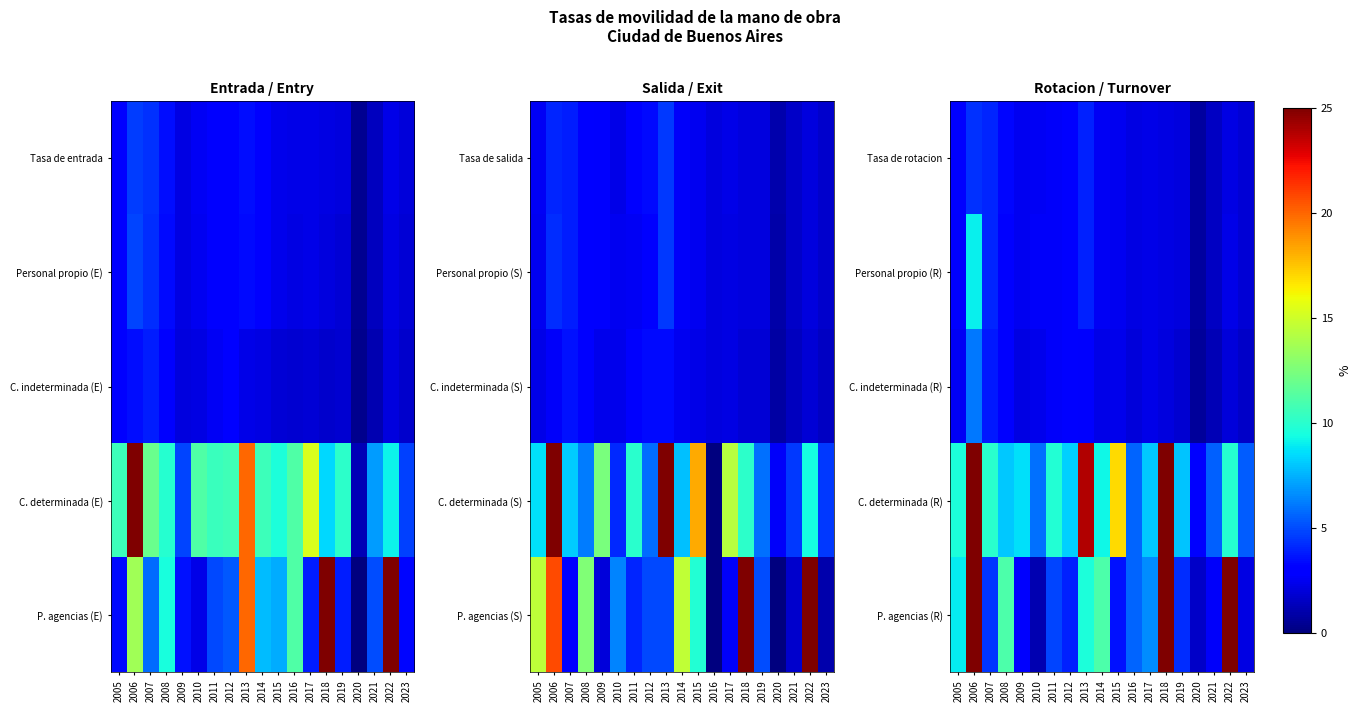

Reading left to right, list all the values displayed in this chart.

Tasa de rotacion: 2005=2.8	2006=4.3	2007=4.1	2008=3.3	2009=2.5	2010=2.6	2011=2.7	2012=3.2	2013=4.0	2014=2.6	2015=2.5	2016=2.2	2017=2.3	2018=2.2	2019=2.1	2020=0.7	2021=1.6	2022=2.2	2023=1.9
Personal propio (R): 2005=2.8	2006=9.0	2007=4.1	2008=3.2	2009=2.5	2010=2.6	2011=2.7	2012=3.1	2013=4.0	2014=2.6	2015=2.5	2016=2.2	2017=2.3	2018=2.2	2019=2.1	2020=0.7	2021=1.6	2022=2.2	2023=1.9
C. indeterminada (R): 2005=2.6	2006=6.1	2007=3.7	2008=3.0	2009=2.2	2010=2.4	2011=2.7	2012=2.9	2013=2.8	2014=2.3	2015=2.4	2016=2.0	2017=2.3	2018=2.1	2019=1.9	2020=0.6	2021=1.2	2022=2.0	2023=1.6
C. determinada (R): 2005=9.6	2006=69.0	2007=10.1	2008=8.1	2009=8.7	2010=5.9	2011=9.8	2012=8.2	2013=23.9	2014=9.2	2015=17.0	2016=5.6	2017=8.0	2018=44.6	2019=8.0	2020=3.1	2021=5.6	2022=9.9	2023=5.4
P. agencias (R): 2005=8.9	2006=34.3	2007=4.4	2008=11.1	2009=2.8	2010=1.2	2011=4.8	2012=4.0	2013=9.6	2014=11.1	2015=3.5	2016=5.6	2017=6.6	2018=57.5	2019=4.2	2020=1.6	2021=2.7	2022=40.2	2023=2.2